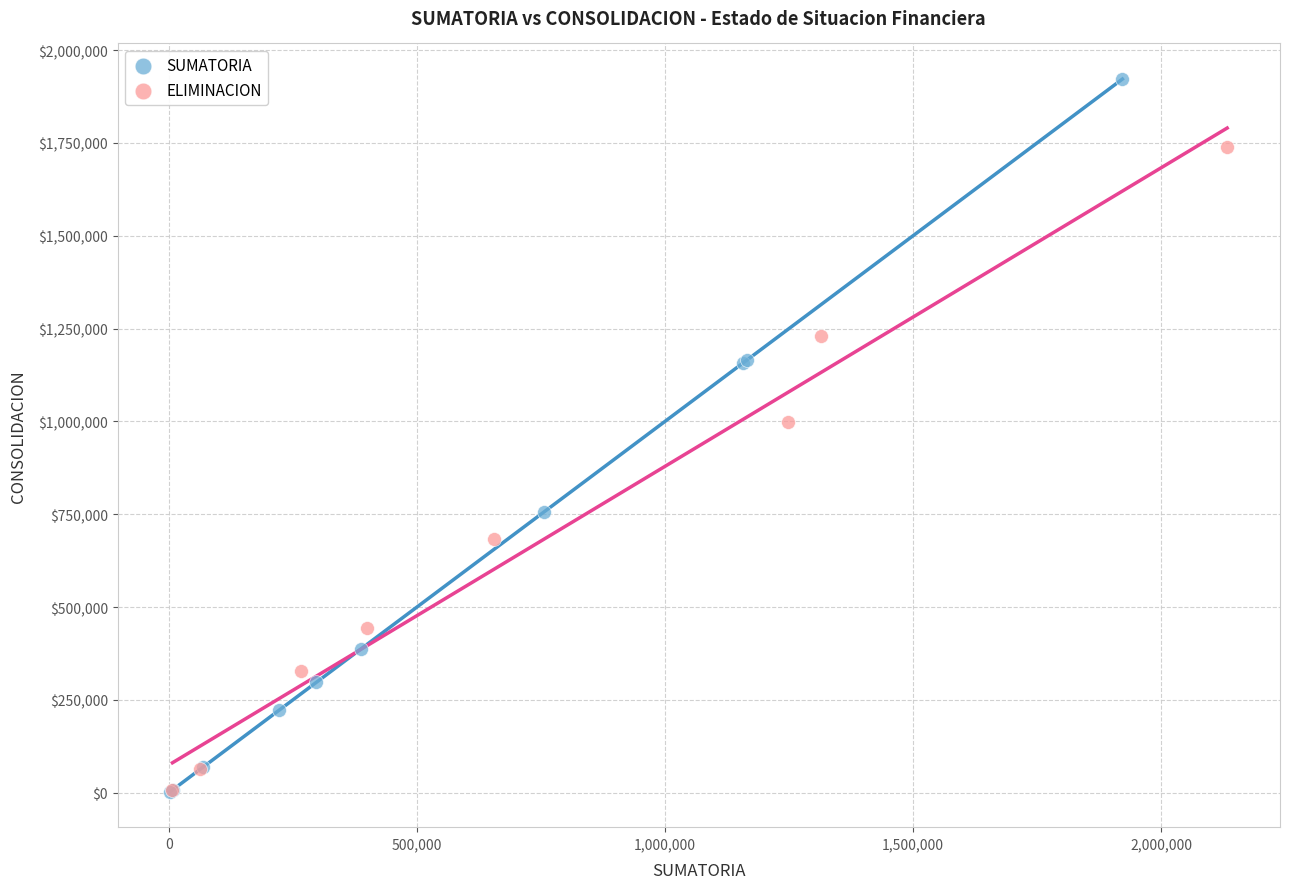

What are all the series names shown in the legend?

SUMATORIA, ELIMINACION